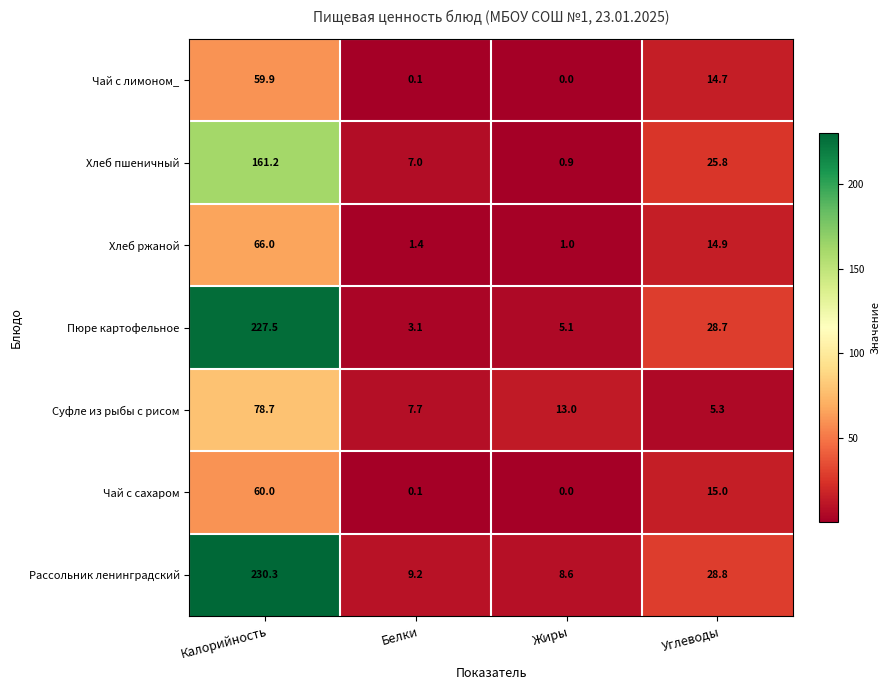

How many values in the Чай с лимоном_ series exceed 14?

2